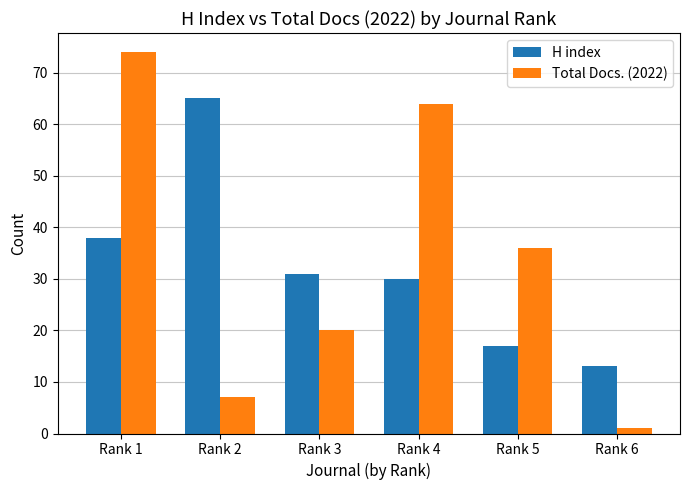

What is the value of the H index bar at the 6th from the left?

13